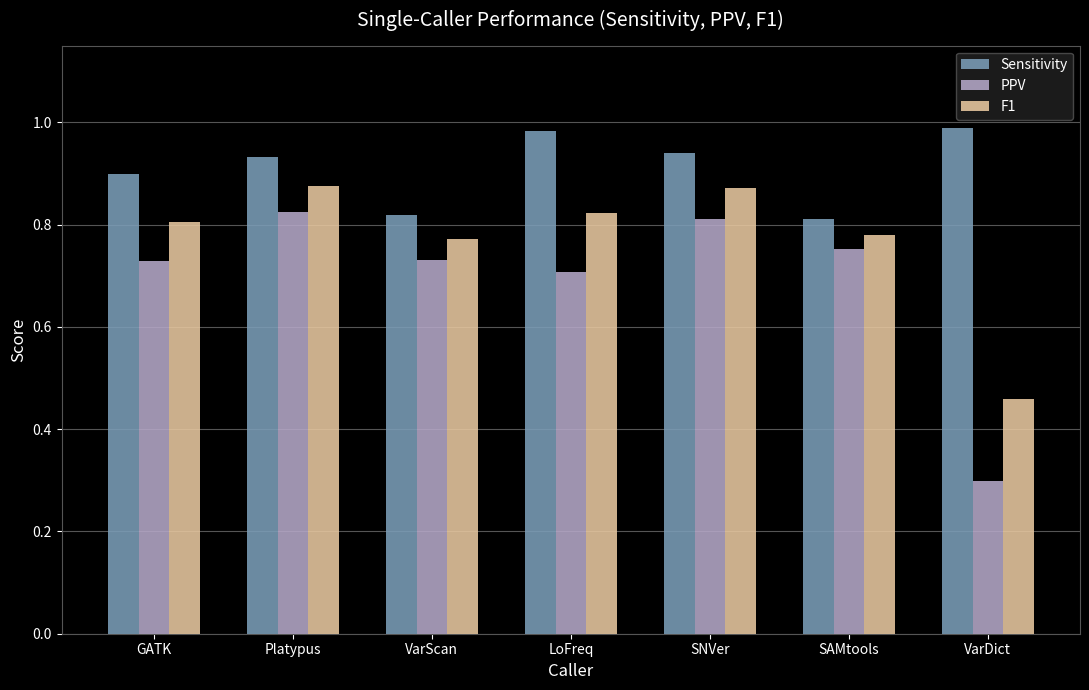

How many bars are there in each group?

3